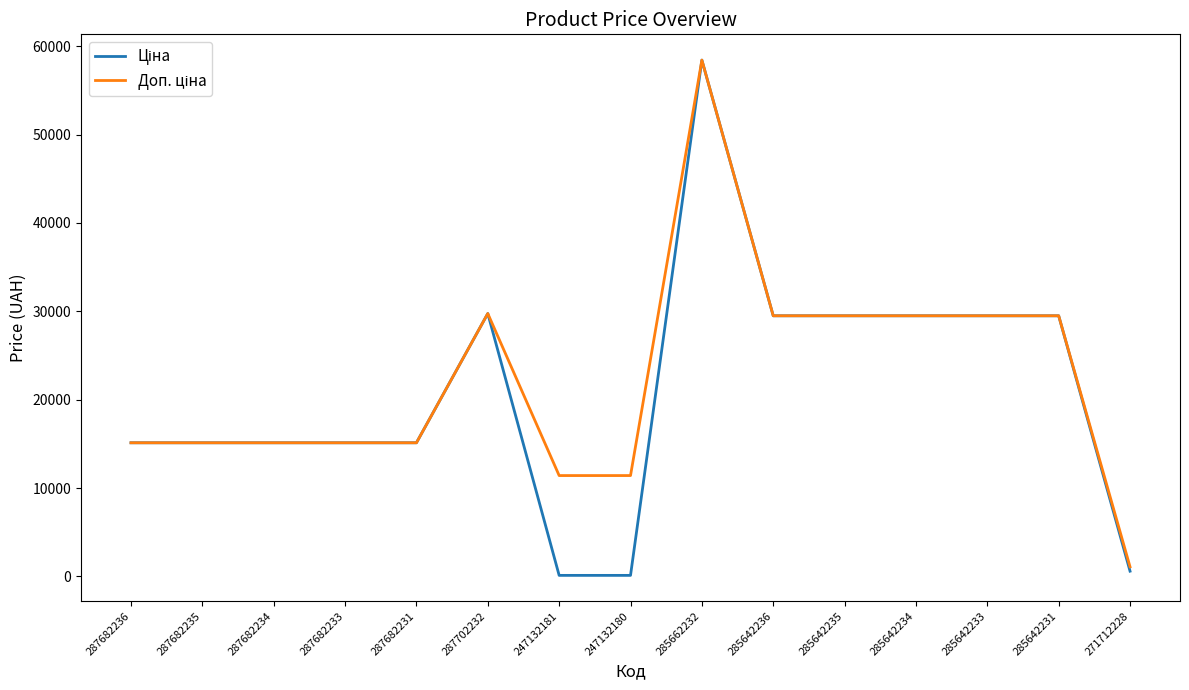

What is the maximum value shown in the chart?

58426.5